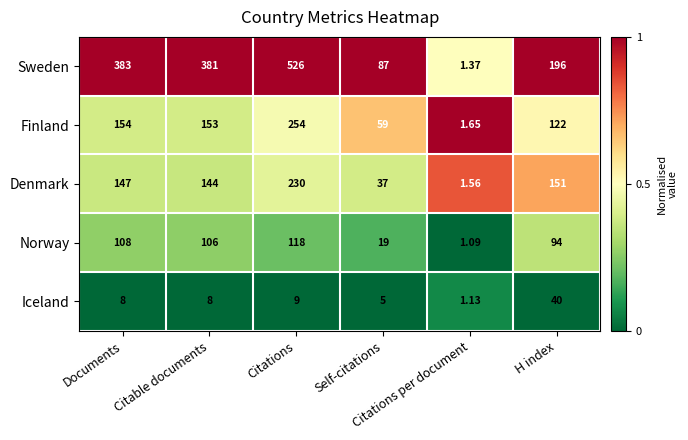

Which series has the largest total across all categories?

Sweden